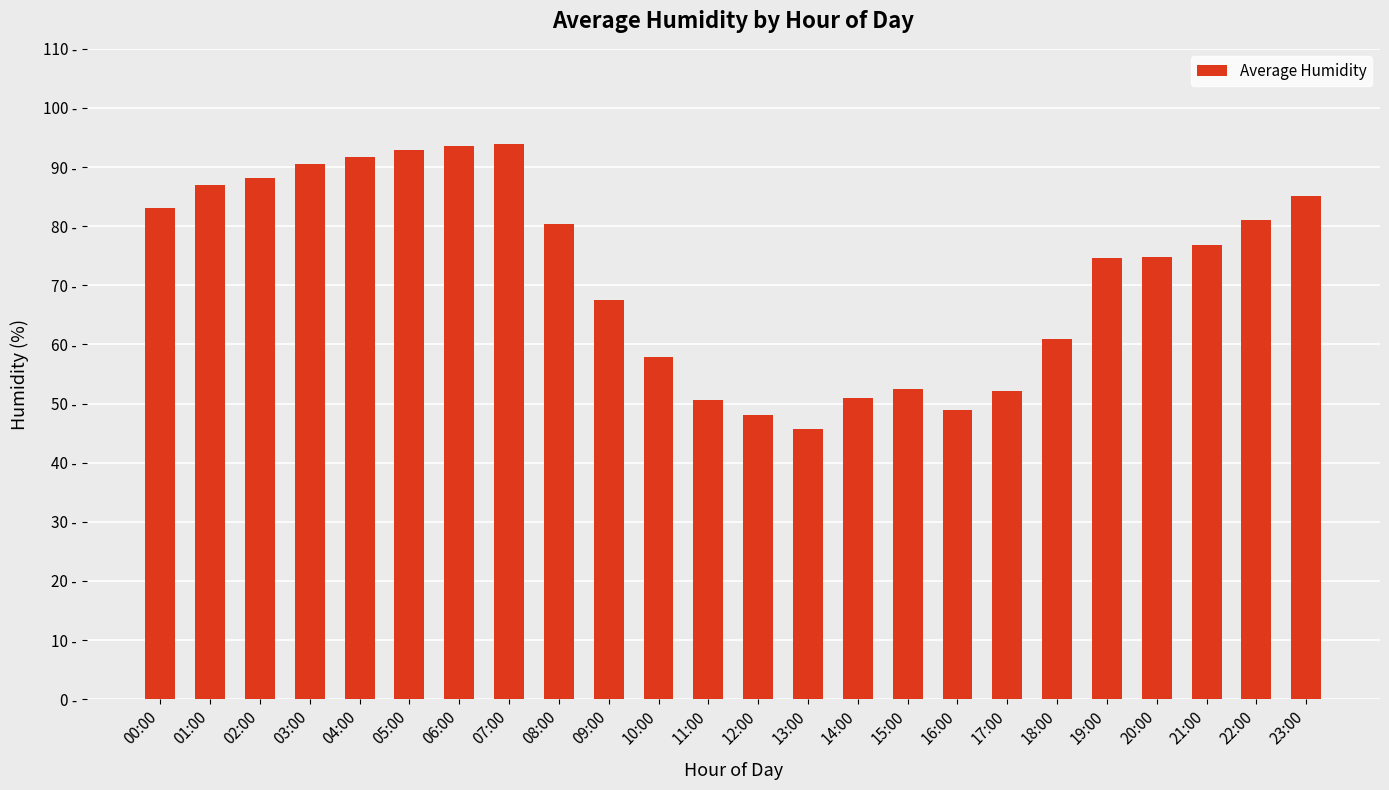

Which has a higher value, 21:00 or 17:00?

21:00